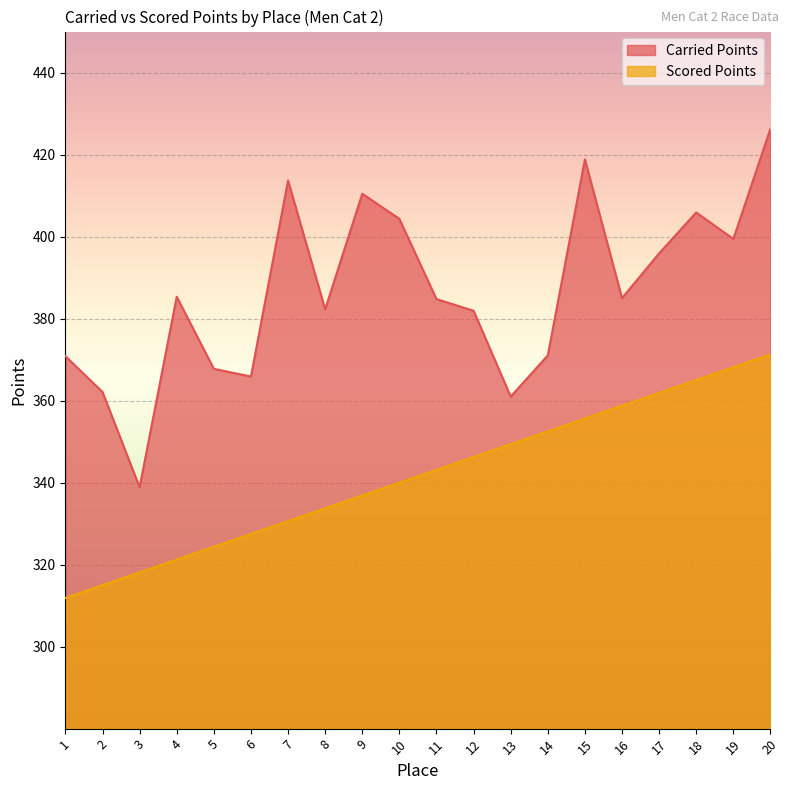

How many lines are shown in the chart?

2